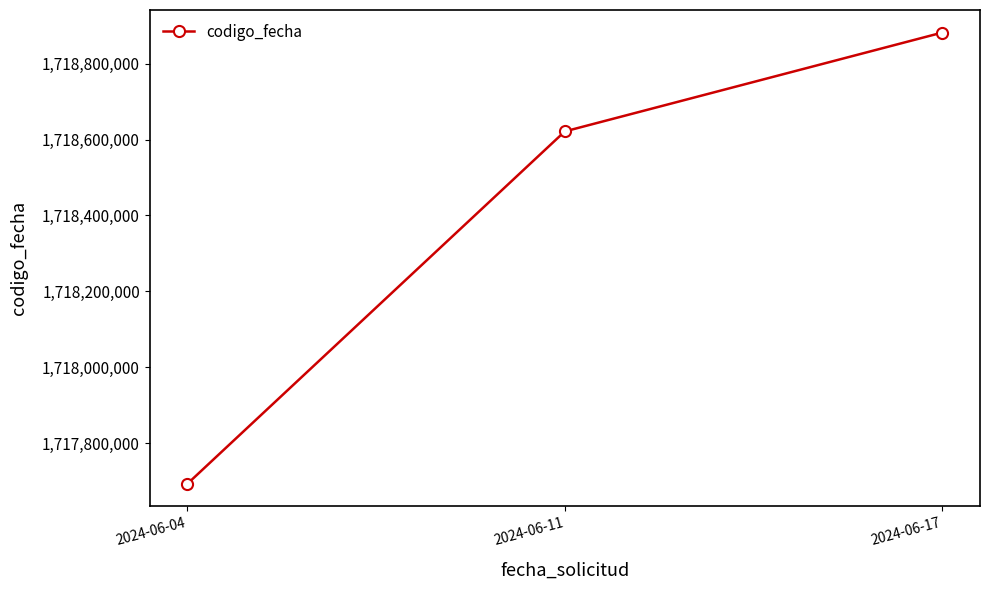

List the labels in order of value, largest first.

2024-06-17, 2024-06-11, 2024-06-04